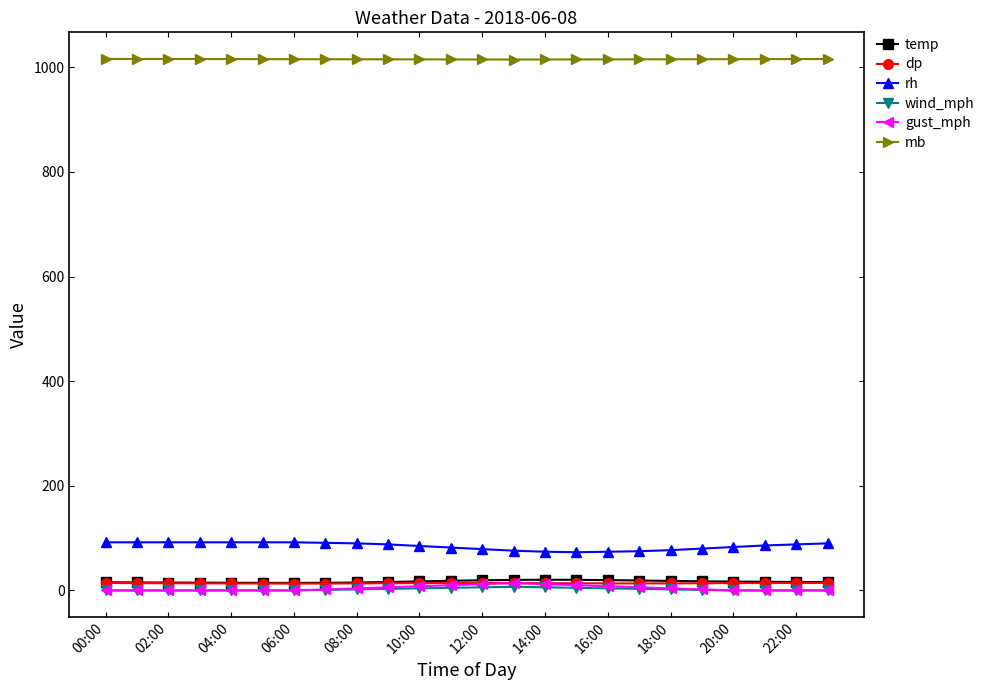

Which series has the widest spread of values?

rh